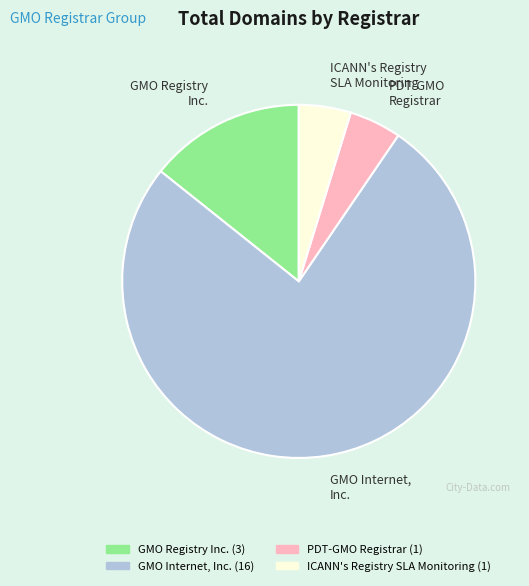

Is the sum of GMO Registry Inc. and GMO Internet, Inc. greater than half?

Yes